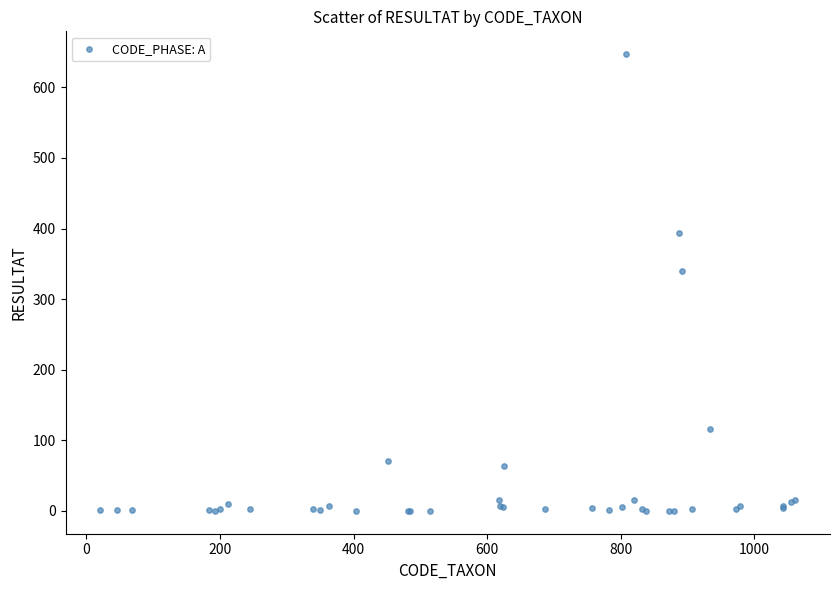

What Y value in the scatter plot is closest to 323?

340